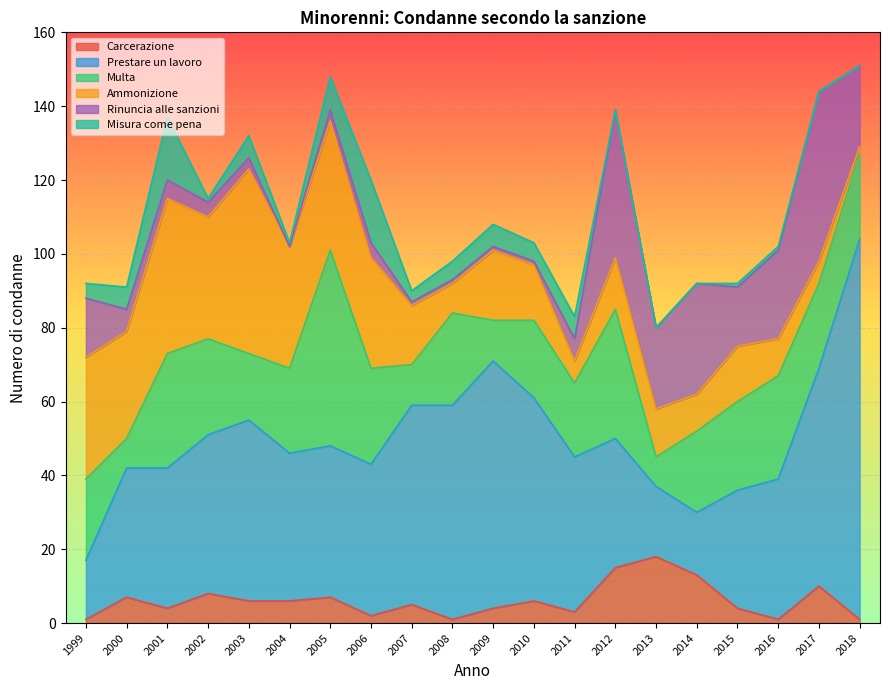

Is it true that Ammonizione equals 20 at 2015?

False